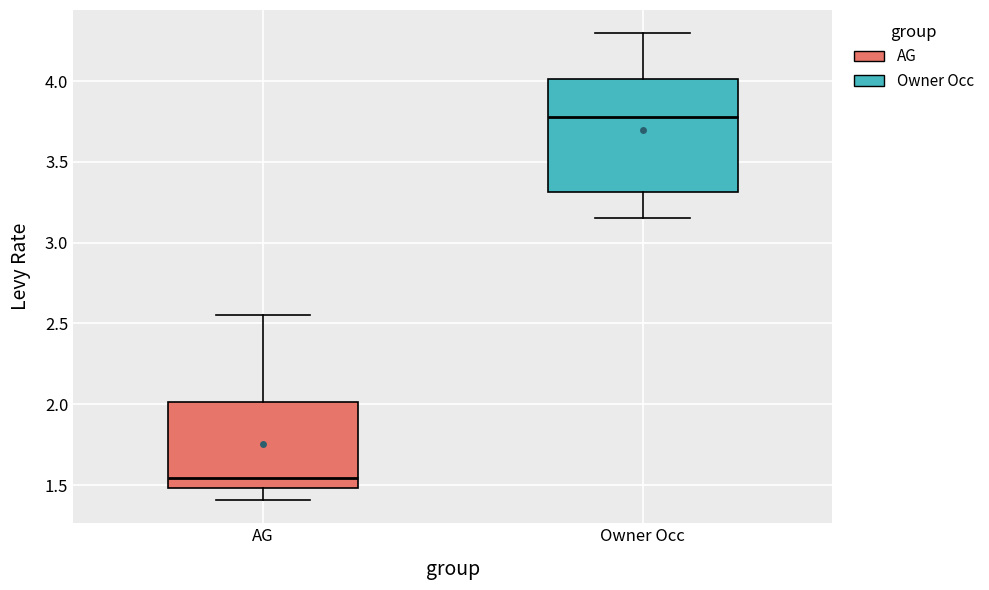

Reading left to right, read every box against the y-axis: the position of its median line, the range the box covers, and the ends of its whiskers. The values are not printed on the chart, so give them approximately, as read against the axis.

AG: median 1.55, box 1.50 to 2.00, whiskers 1.40 to 2.55
Owner Occ: median 3.80, box 3.30 to 4.00, whiskers 3.15 to 4.30